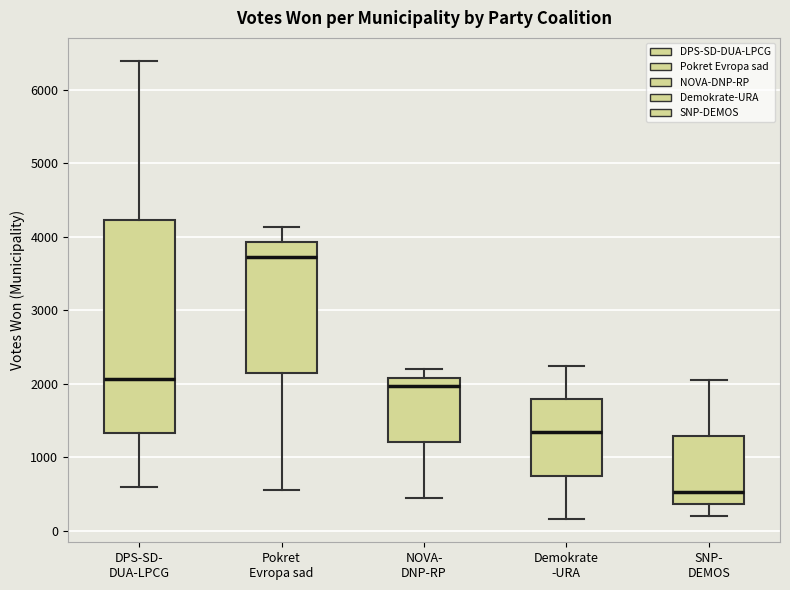

Reading left to right, transcribe this box plot: for each box, give where its median line is, the range the box spans, and where its two whiskers end, as read against the y-axis. The values are not printed on the chart, so give them approximately, as read against the axis.

DPS-SD- DUA-LPCG: median 2100, box 1300 to 4200, whiskers 600 to 6400
Pokret Evropa sad: median 3700, box 2100 to 3900, whiskers 600 to 4100
NOVA- DNP-RP: median 2000, box 1200 to 2100, whiskers 500 to 2200
Demokrate -URA: median 1300, box 800 to 1800, whiskers 200 to 2200
SNP- DEMOS: median 500, box 400 to 1300, whiskers 200 to 2100